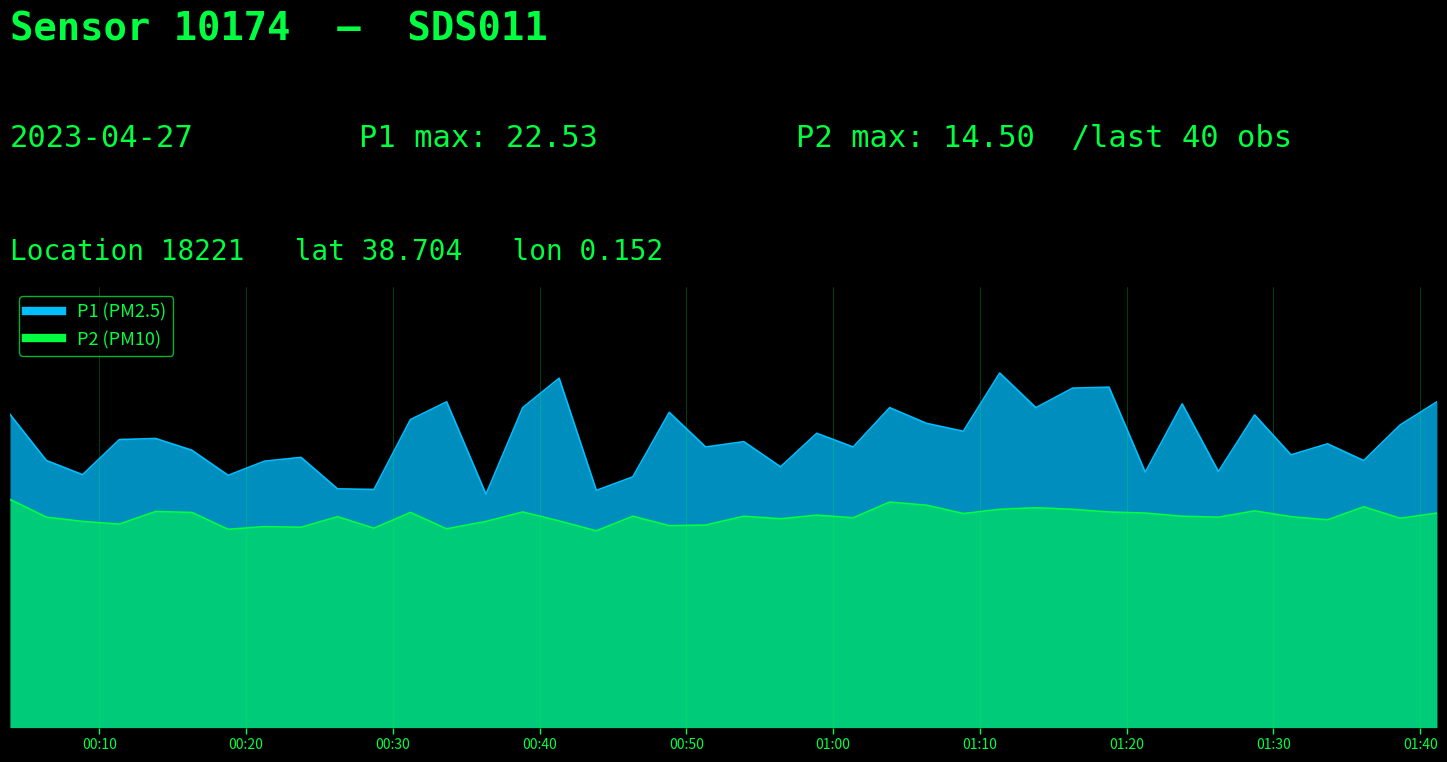

Reading left to right, what are all the values shown in this chart?

P1: 19.9	17.0	16.1	18.3	18.4	17.6	16.0	16.9	17.2	15.2	15.1	19.6	20.7	14.8	20.3	22.2	15.1	15.9	20.0	17.8	18.2	16.6	18.7	17.8	20.3	19.3	18.8	22.5	20.3	21.6	21.6	16.2	20.6	16.3	19.9	17.3	18.0	17.0	19.2	20.7
P2: 14.5	13.4	13.1	12.9	13.7	13.7	12.6	12.8	12.7	13.4	12.7	13.7	12.6	13.1	13.7	13.1	12.5	13.4	12.8	12.9	13.4	13.3	13.5	13.3	14.3	14.1	13.6	13.9	14.0	13.9	13.7	13.6	13.4	13.4	13.8	13.4	13.2	14.0	13.3	13.6